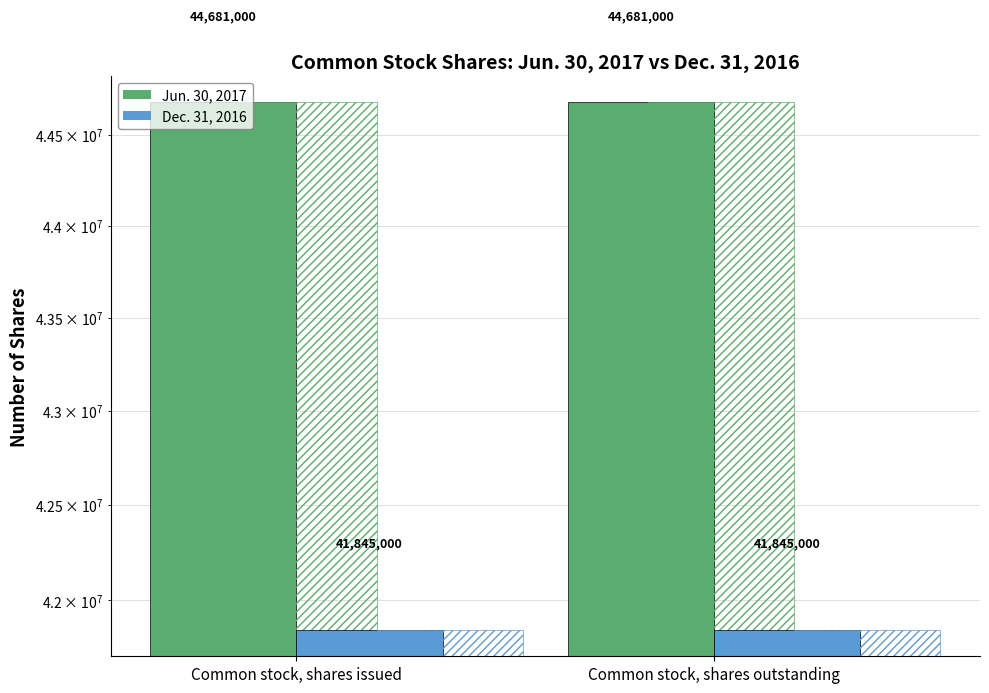

Rank the series by their maximum value, from lowest to highest.

Dec. 31, 2016, Jun. 30, 2017